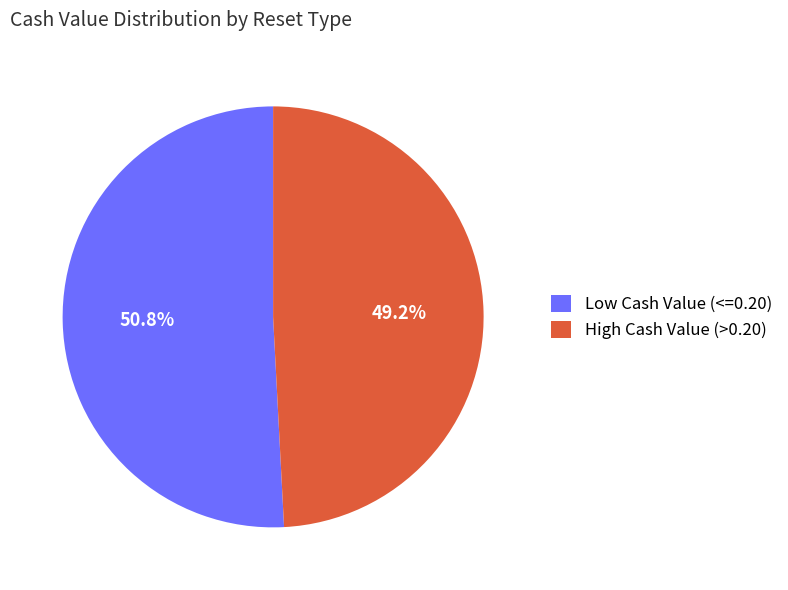

Does any single category account for the majority?

Yes